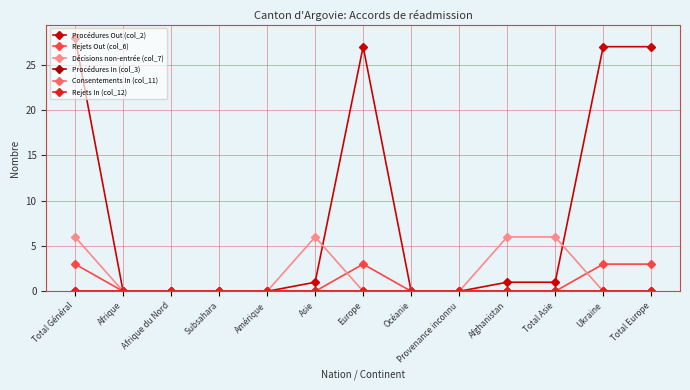

True or false: Procédures Out (col_2) and Rejets Out (col_6) cross at least once.

False